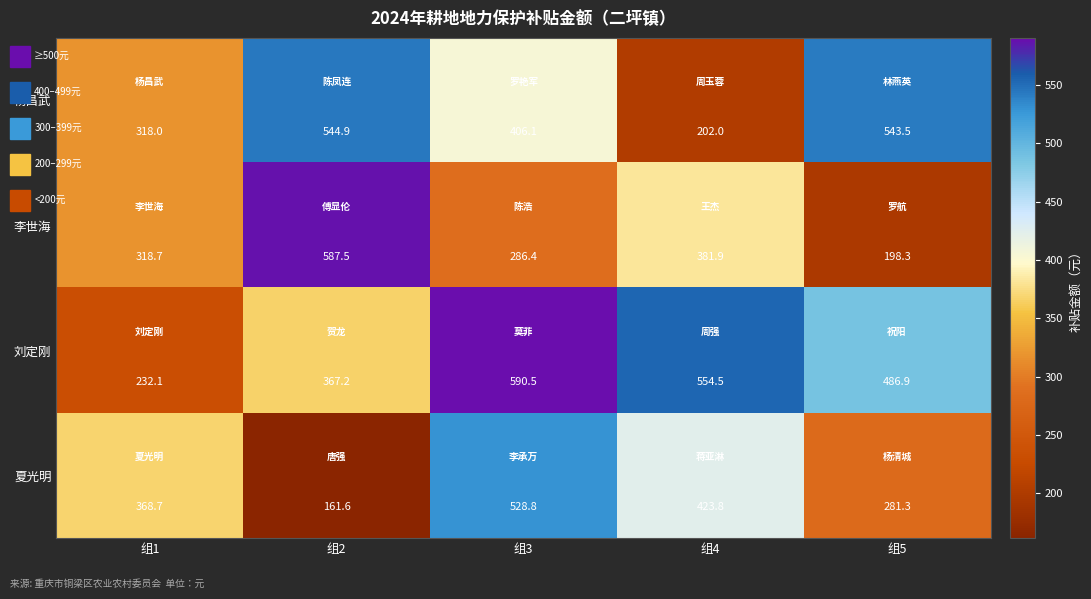

At 组4, list the series in order from smallest to largest.

杨昌武, 李世海, 夏光明, 刘定刚